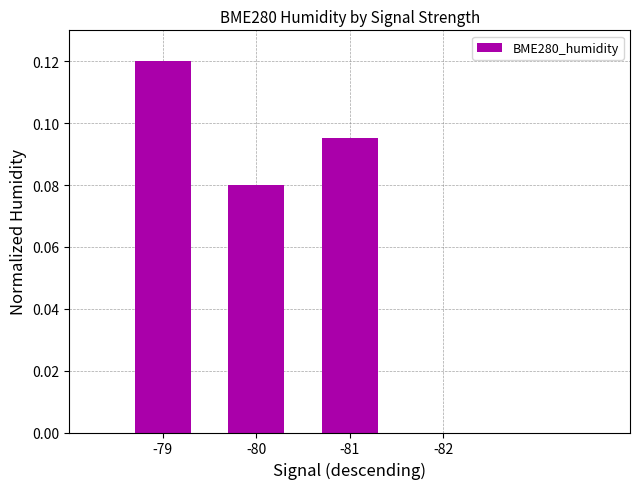

What is the sum of all values?

0.3